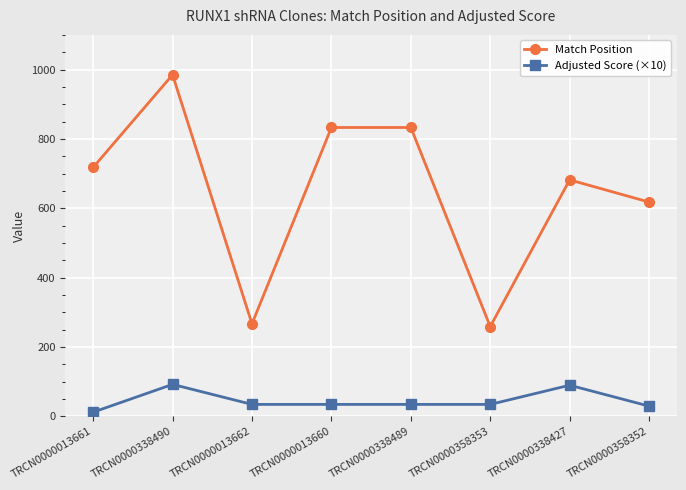

True or false: Adjusted Score (×10) and Match Position intersect in this chart.

False